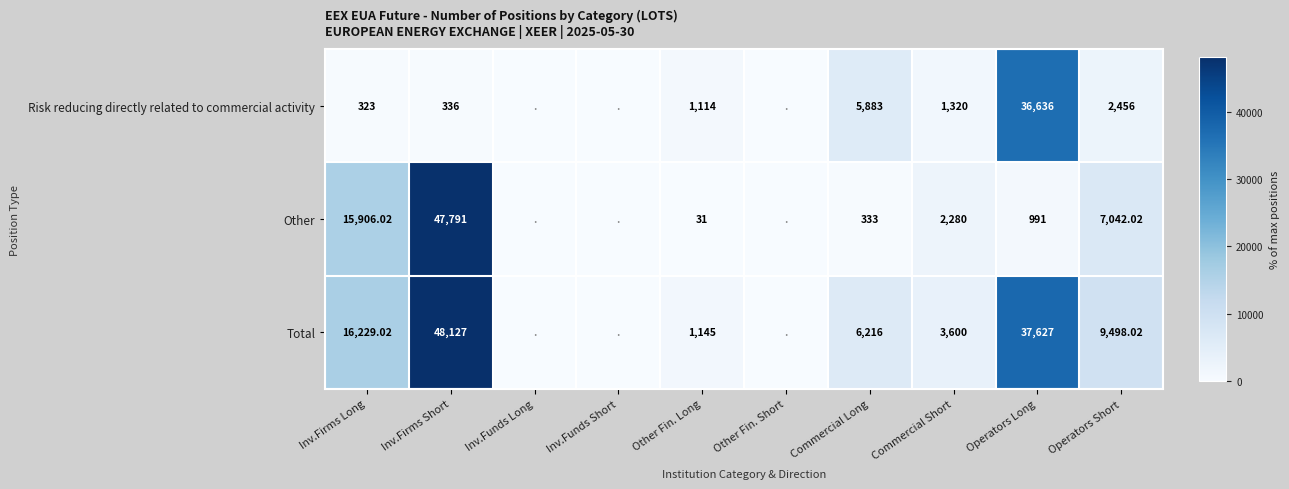

Between Inv.Funds Long and Inv.Funds Short, which is larger?

Inv.Funds Long